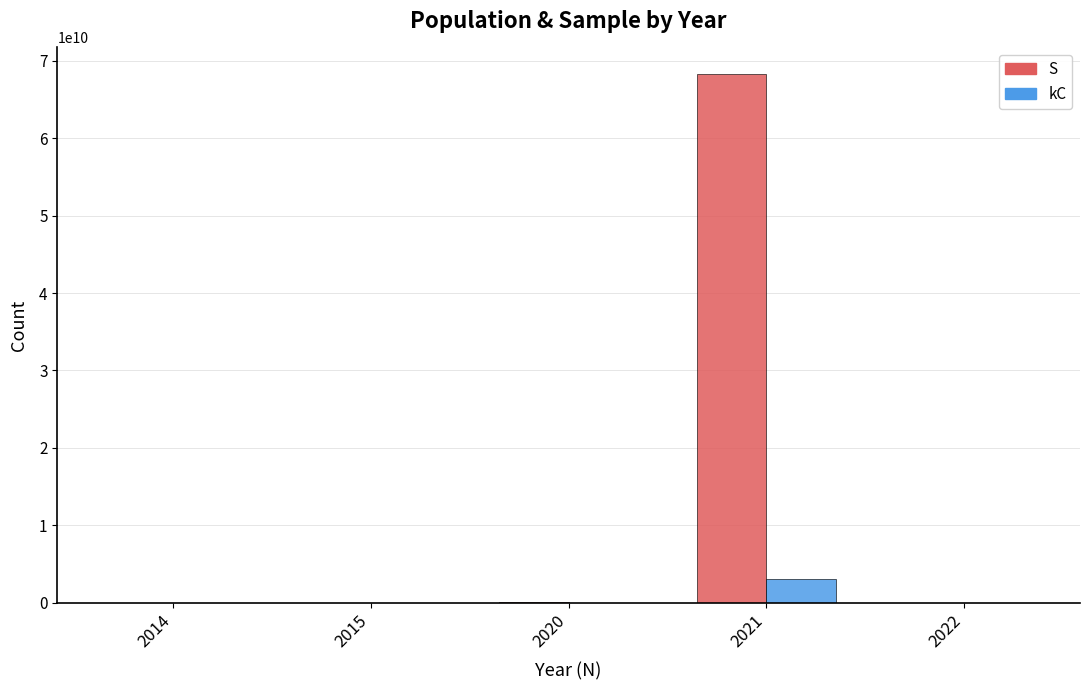

How many series are shown in this chart?

2